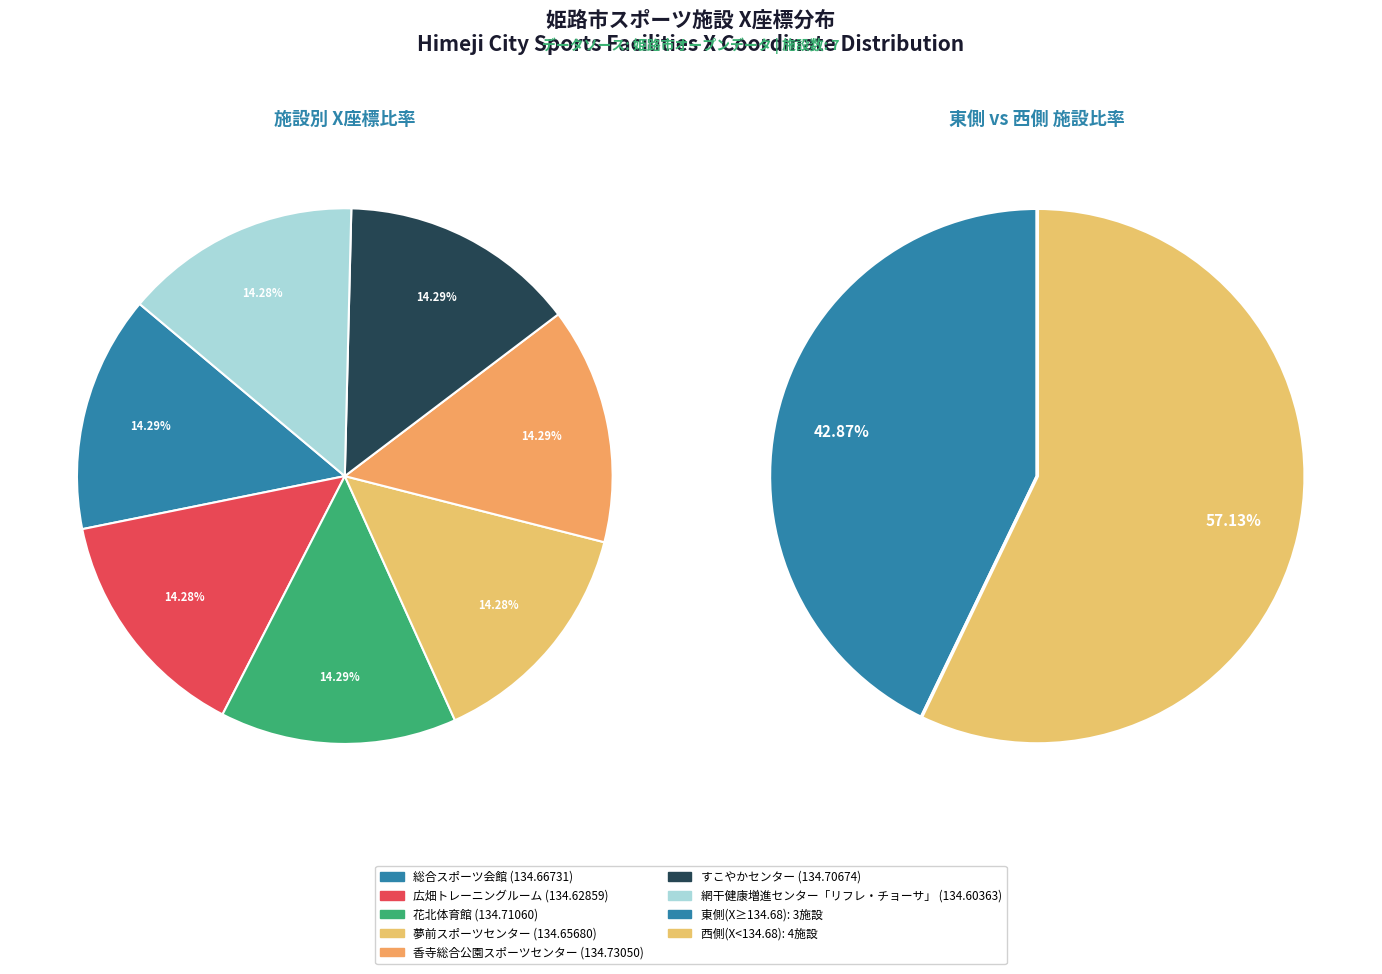

What percentage is NOT represented by すこやかセンター?

85.7%